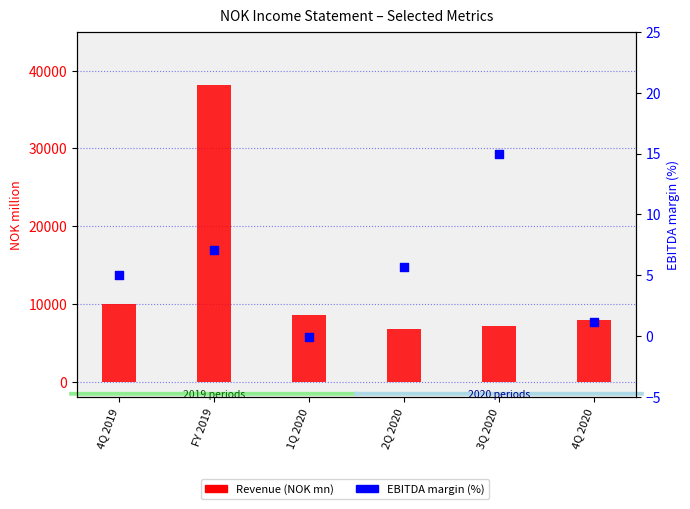

At which category is the sum across all series the highest?

FY 2019